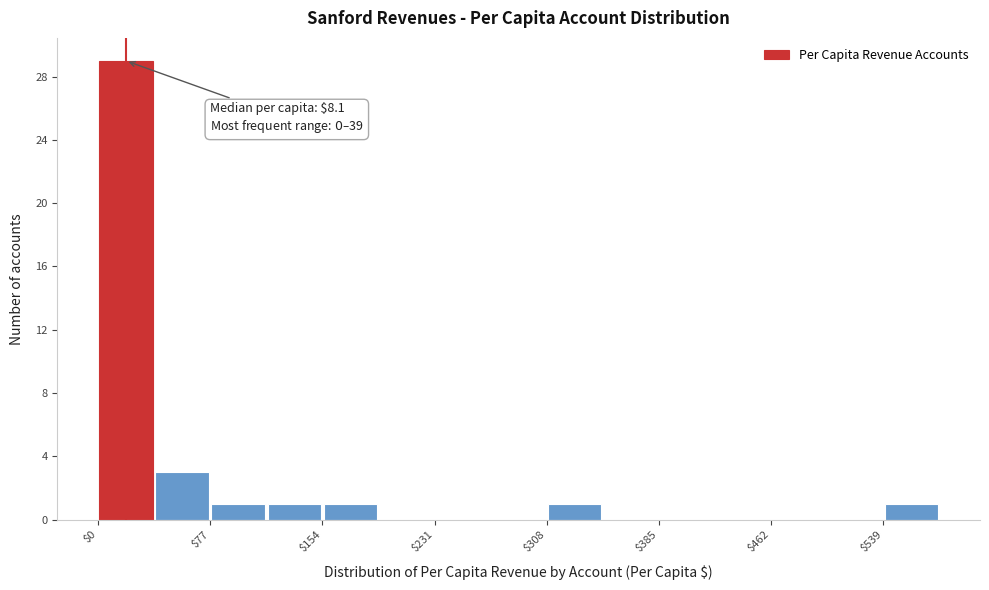

Around what value on the x-axis is the tallest bar? Give the approximate position of its centre, as read against the axis.

20